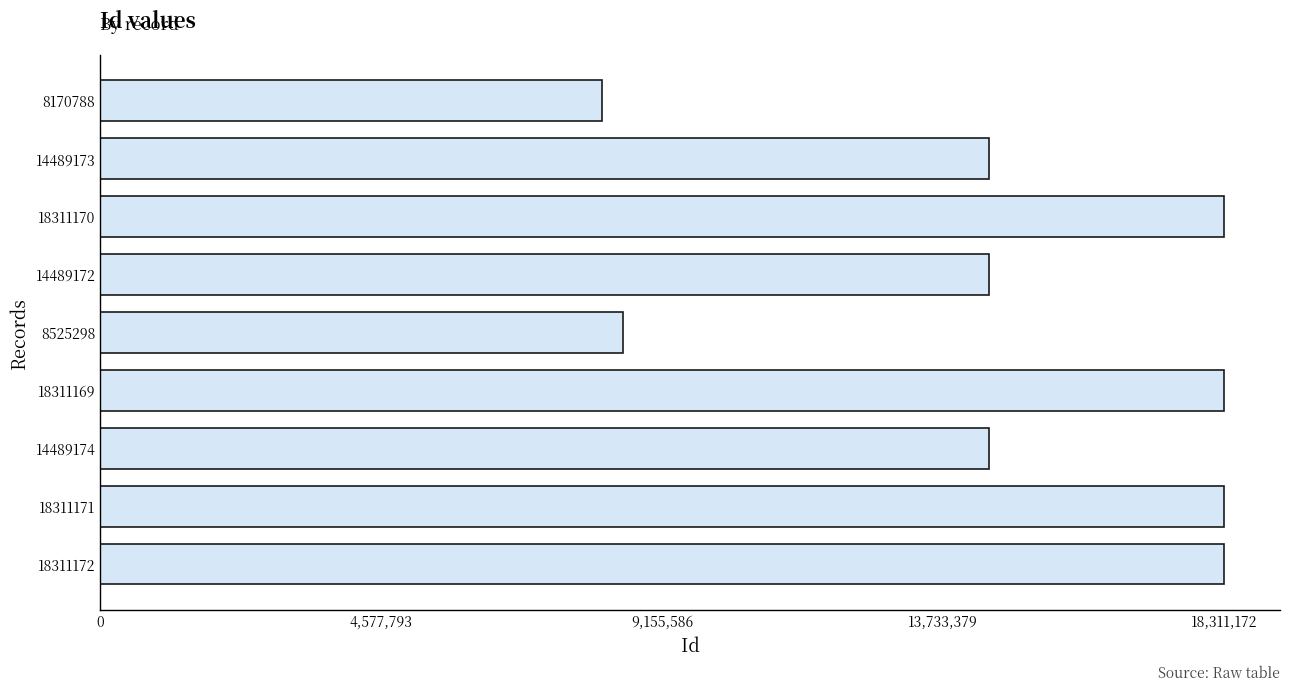

At which label is the value closest to 13240980?

14489172